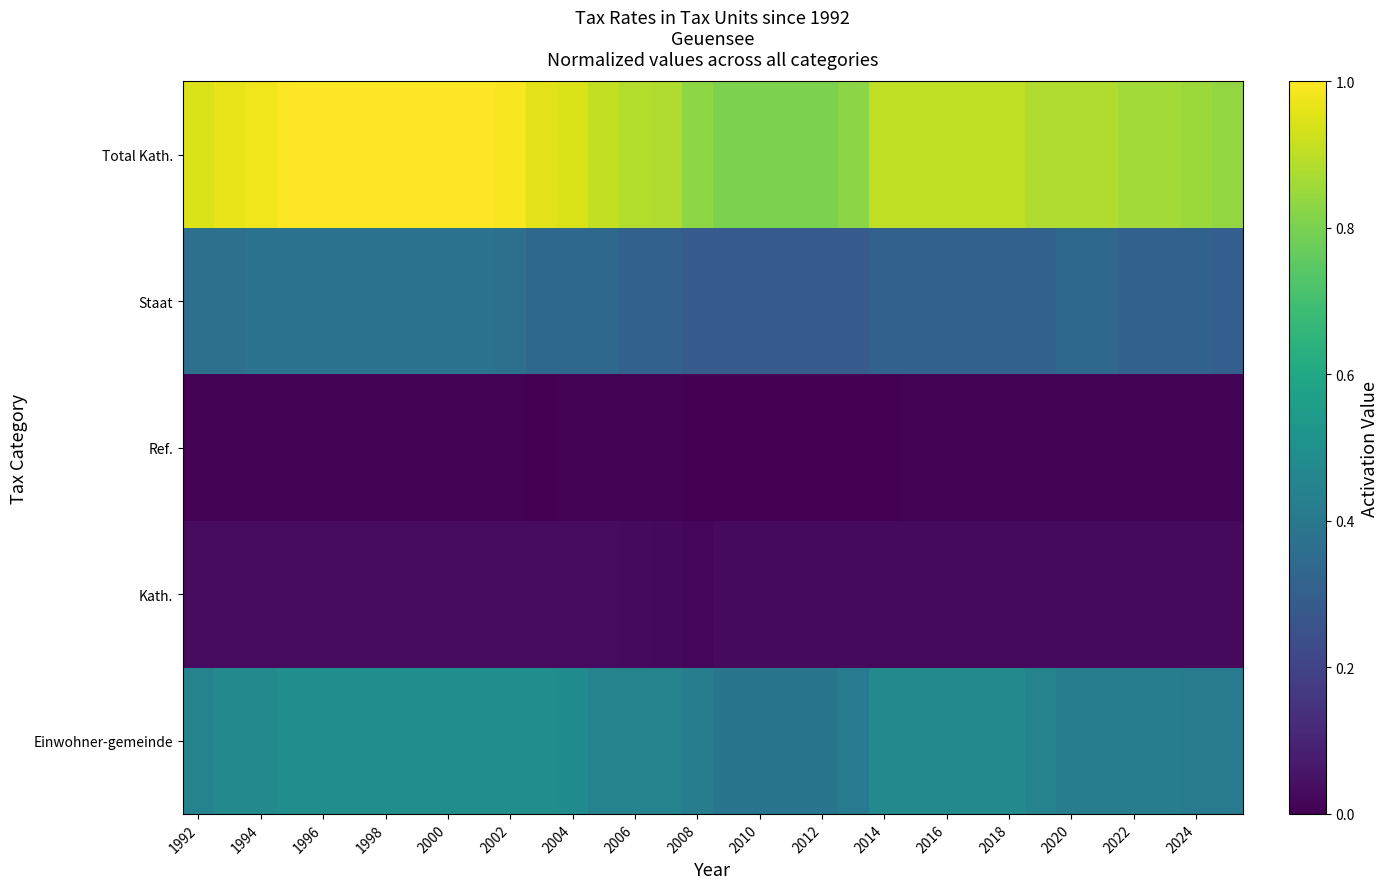

Count the number of categories in the chart.

34